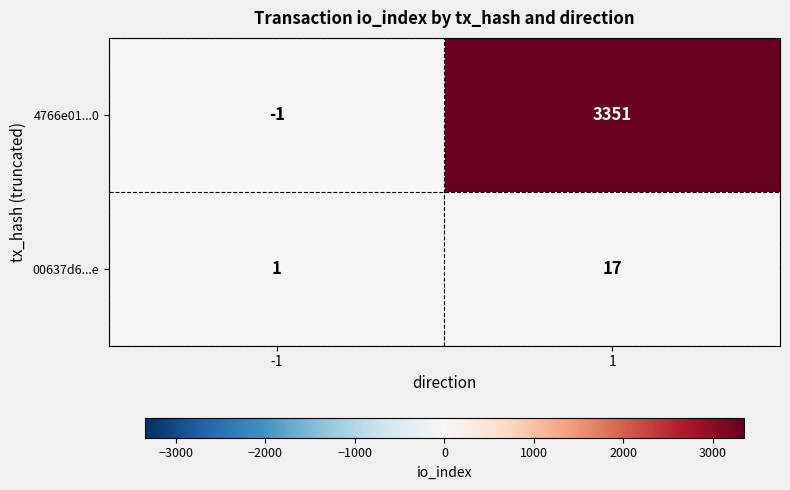

What value does the 4766e01...0 series have at 1, to the nearest 50?

3350